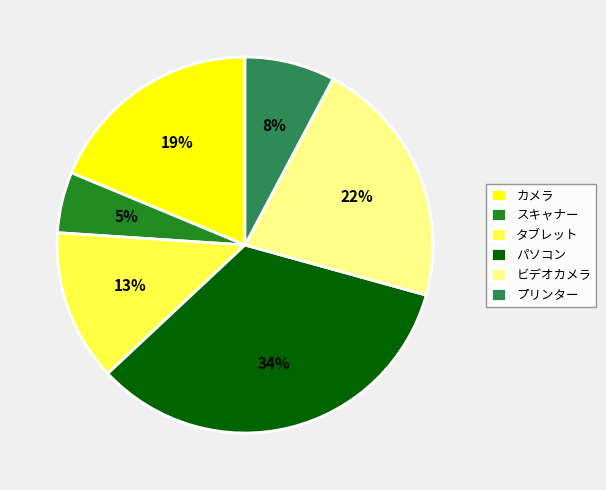

Between パソコン and カメラ, which is larger?

パソコン